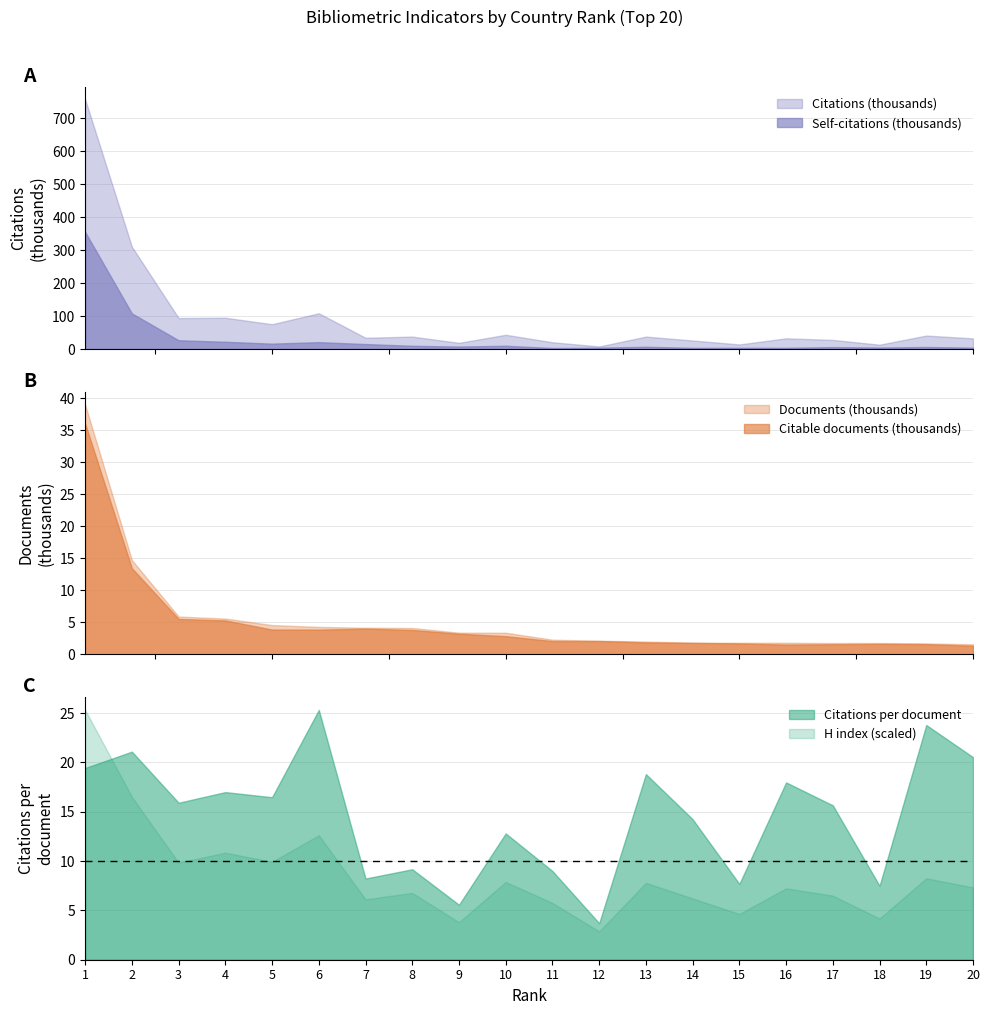

True or false: Documents (thousands) and Self-citations (thousands) cross at least once.

False